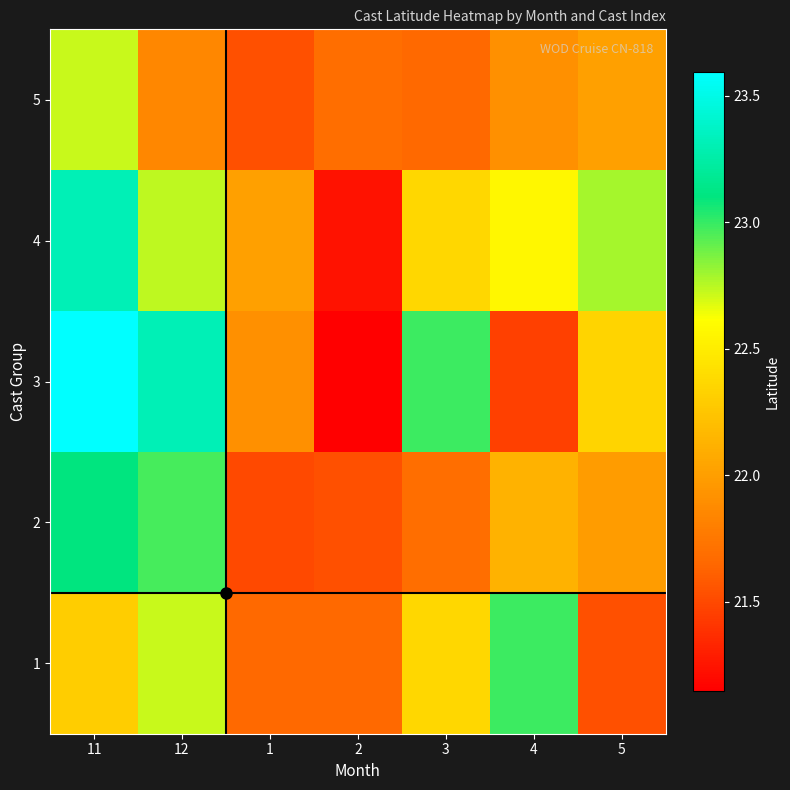

Which series has the largest range (max minus min)?

3